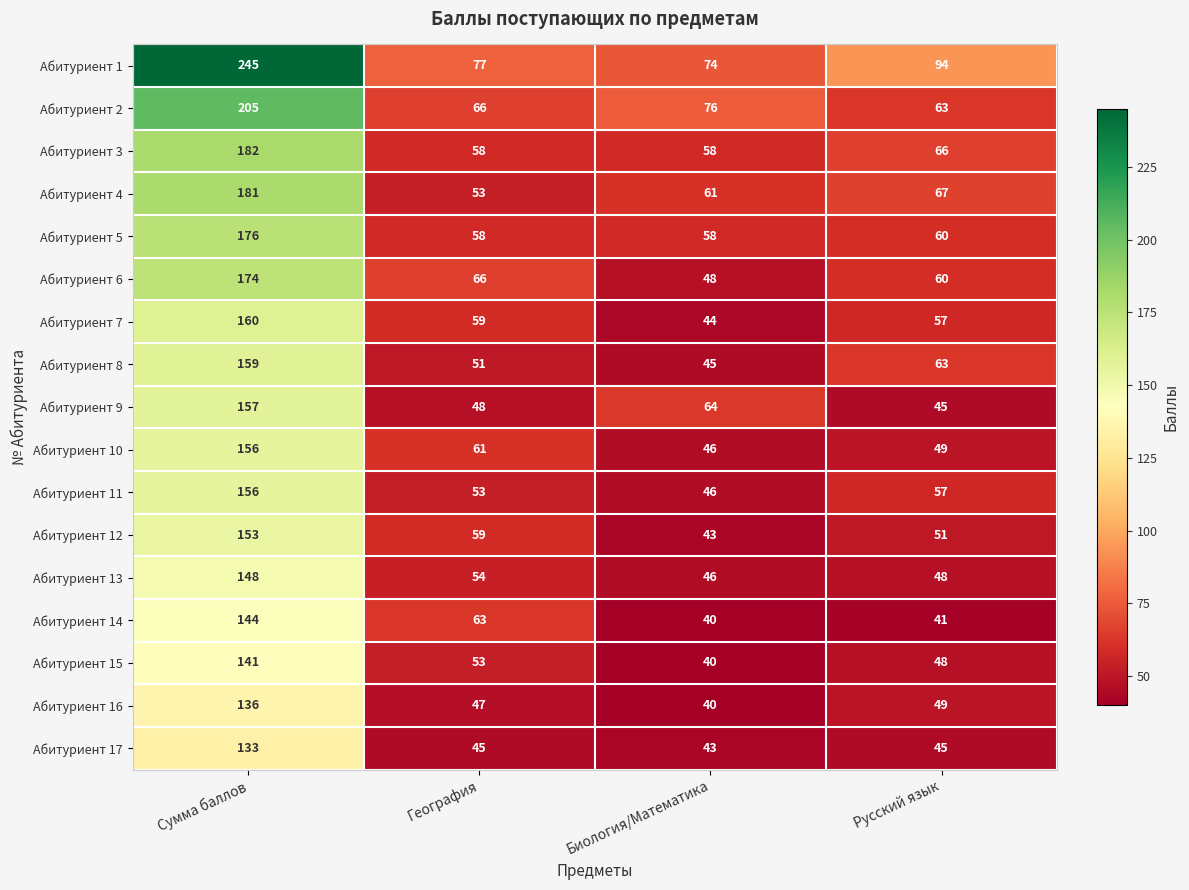

The value of Абитуриент 8 at География is 14. True or false?

False